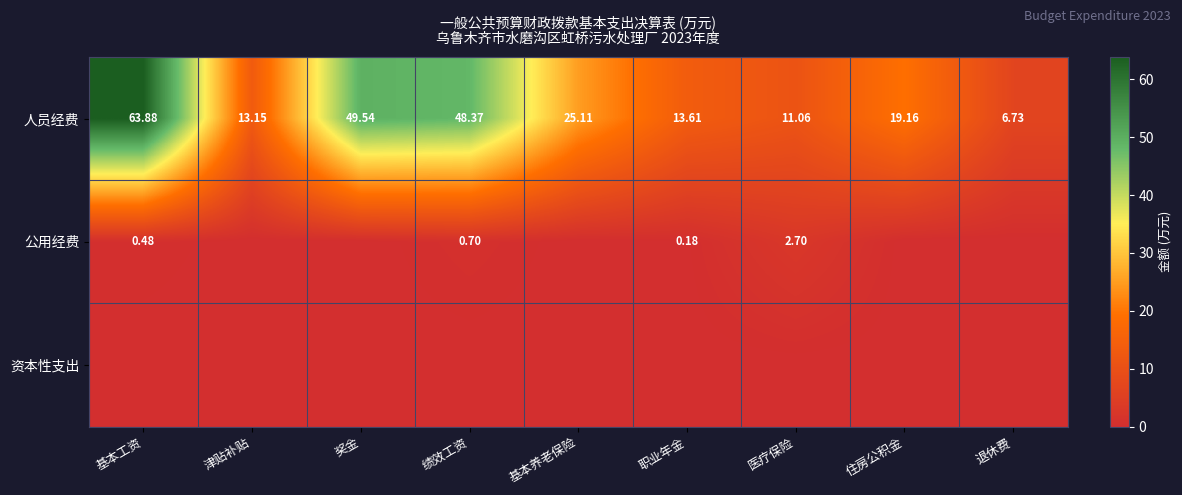

What is the difference between the highest and lowest values at 住房公积金?

19.2